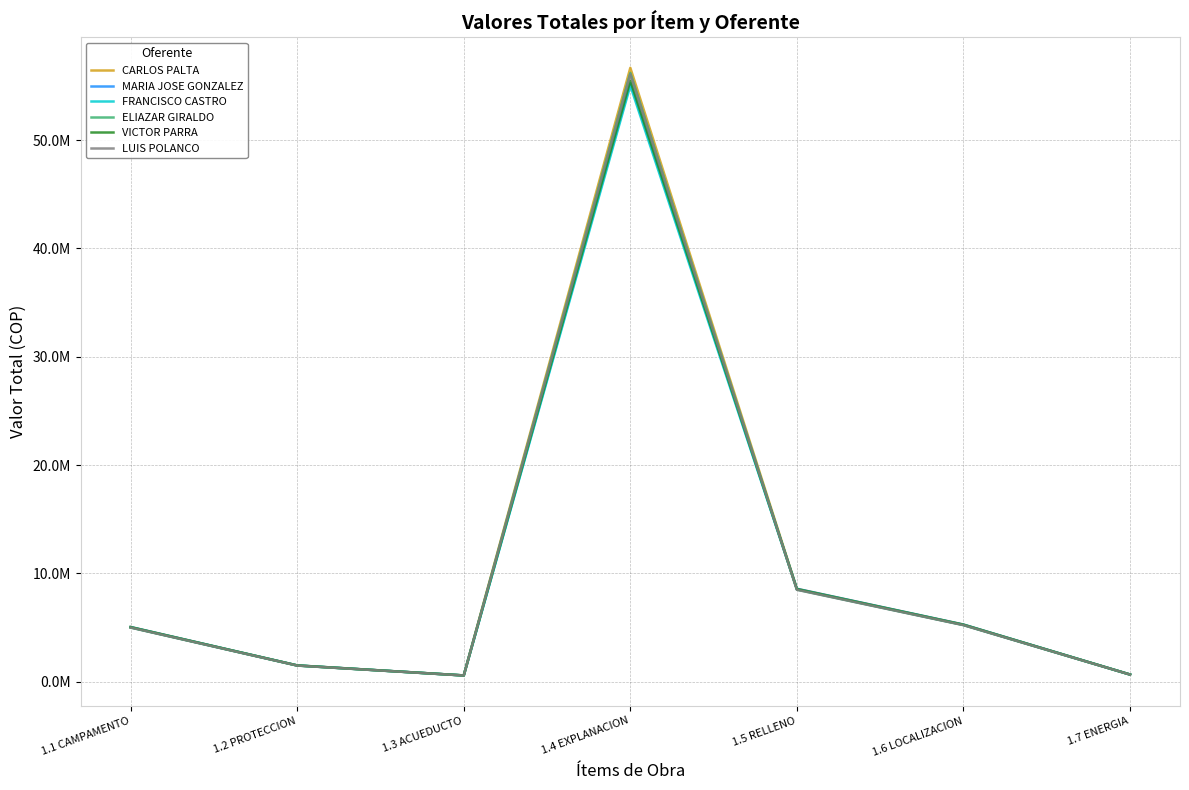

List the labels in order of MARIA JOSE GONZALEZ value, smallest first.

1.3 ACUEDUCTO, 1.7 ENERGIA, 1.2 PROTECCION, 1.1 CAMPAMENTO, 1.6 LOCALIZACION, 1.5 RELLENO, 1.4 EXPLANACION